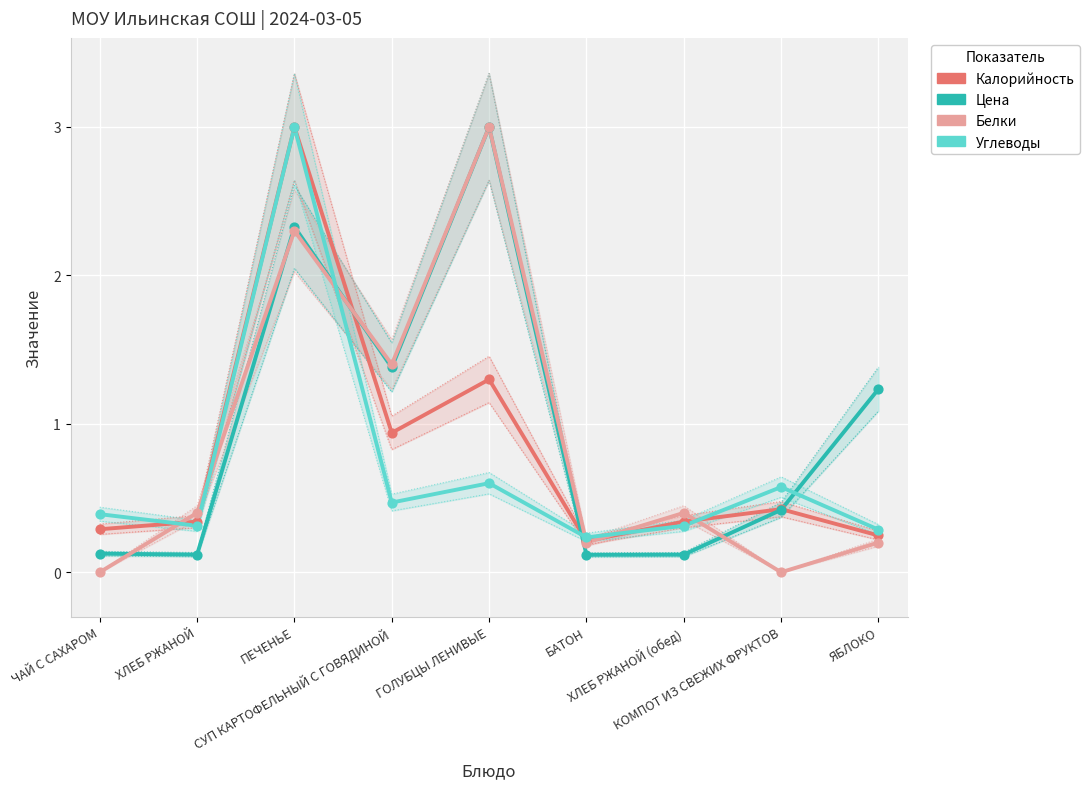

Is the value of Цена at ПЕЧЕНЬЕ greater than the value of Калорийность at СУП КАРТОФЕЛЬНЫЙ С ГОВЯДИНОЙ?

Yes